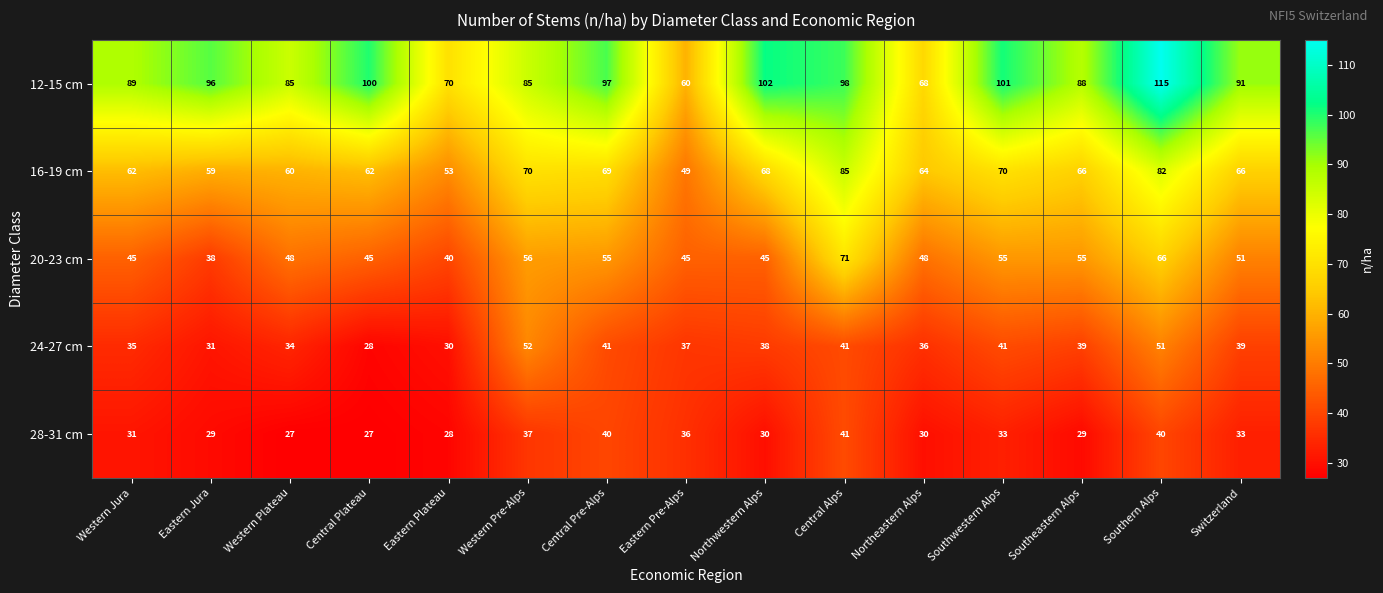

At Central Plateau, list the series in order from smallest to largest.

28-31 cm, 24-27 cm, 20-23 cm, 16-19 cm, 12-15 cm